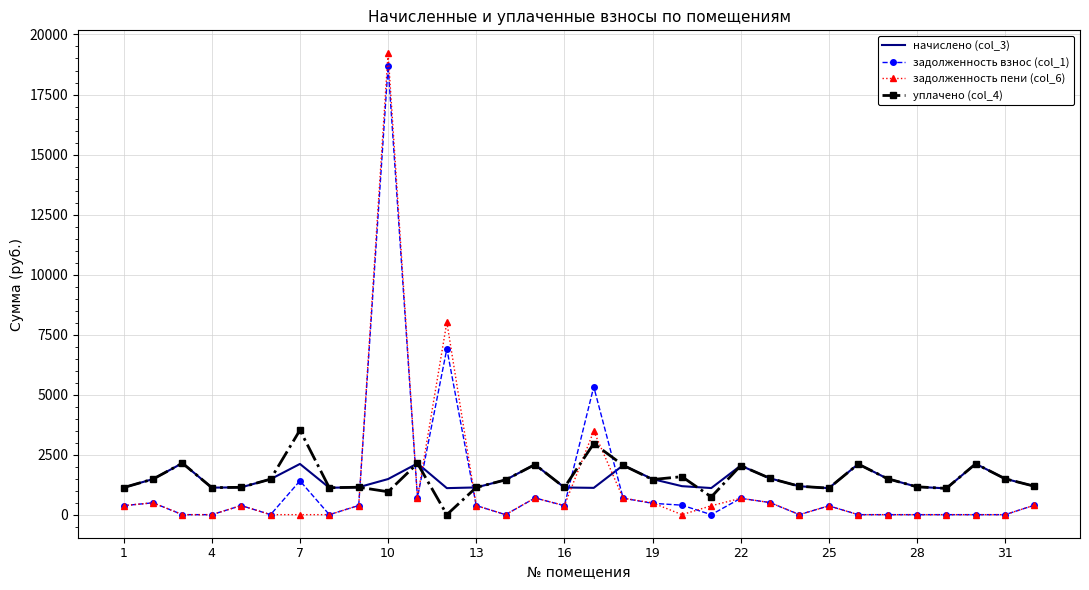

List the series in order of their peak value, highest first.

задолженность пени (col_6), задолженность взнос (col_1), уплачено (col_4), начислено (col_3)